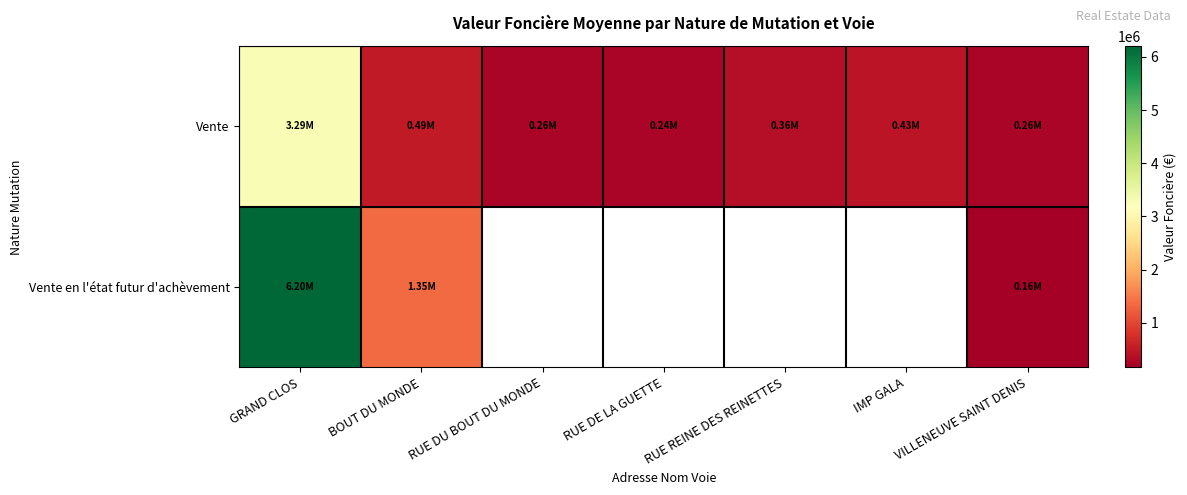

Which has a higher value, VILLENEUVE SAINT DENIS or BOUT DU MONDE?

BOUT DU MONDE